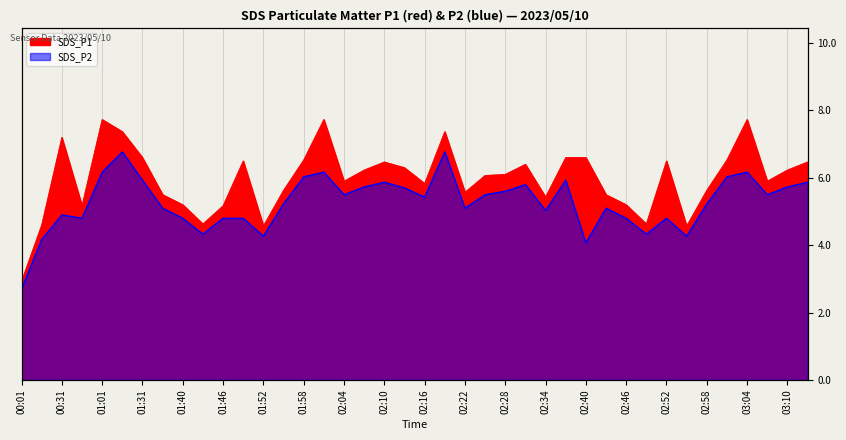

How many lines are shown in the chart?

2